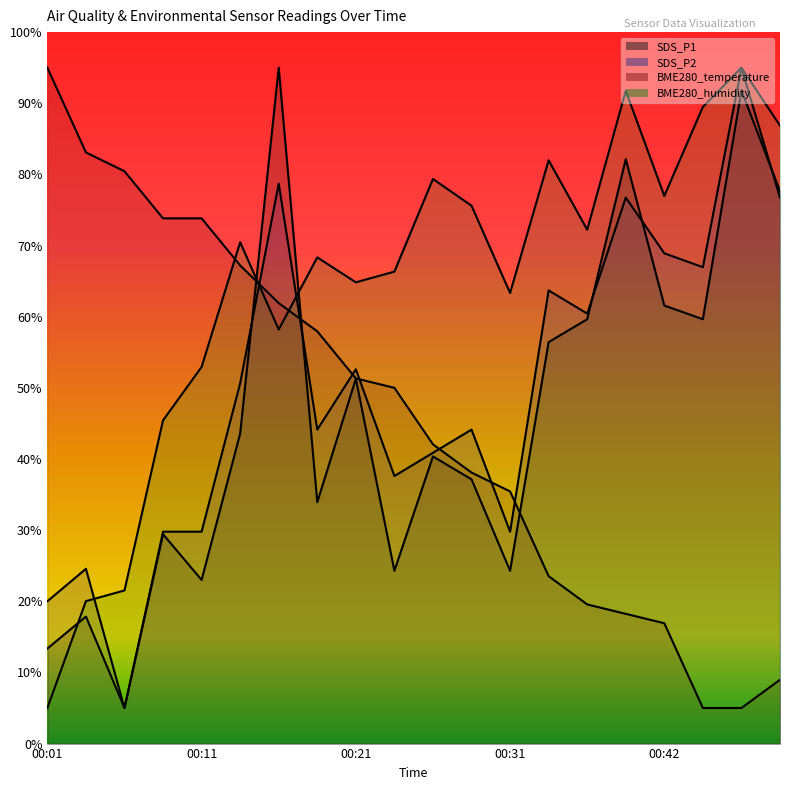

What is the value of the SDS_P2 point at the 18th from the left?

67.0